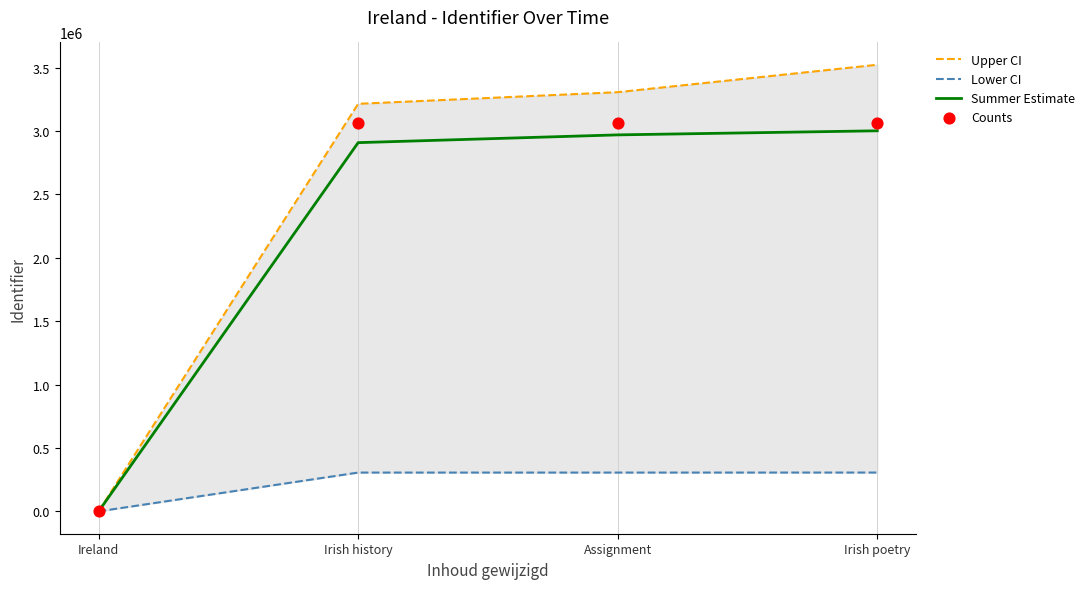

Is the value of Summer Estimate at Irish history greater than the value of Lower CI at Ireland?

Yes